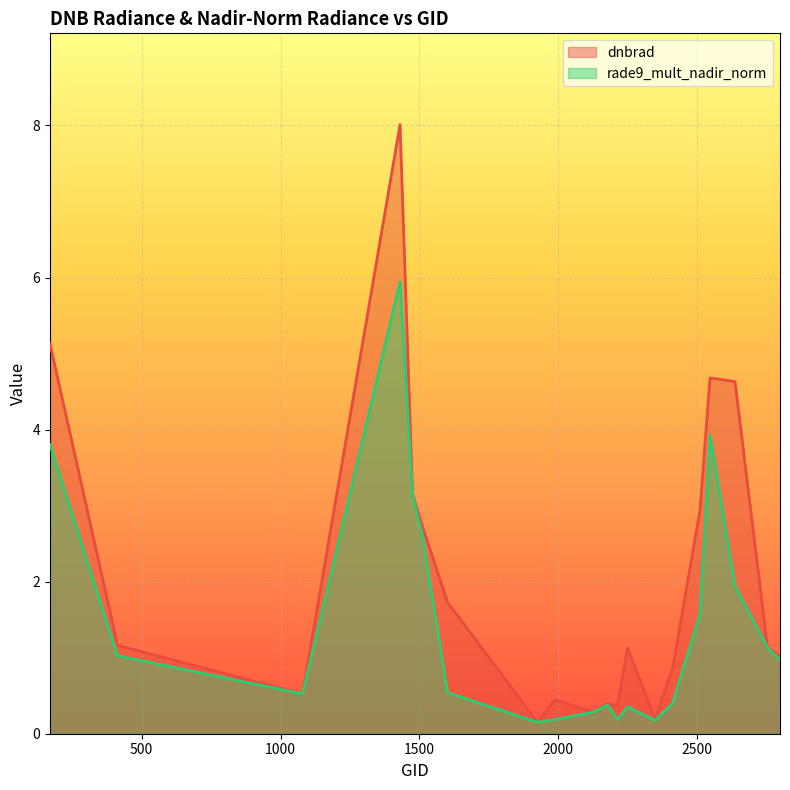

Rank the categories by dnbrad value from highest to lowest.

1430, 170, 2546, 2636, 1475, 2510, 1511, 1601, 413, 2753, 2249, 2798, 2411, 1079, 1988, 2177, 2213, 2123, 2348, 1925